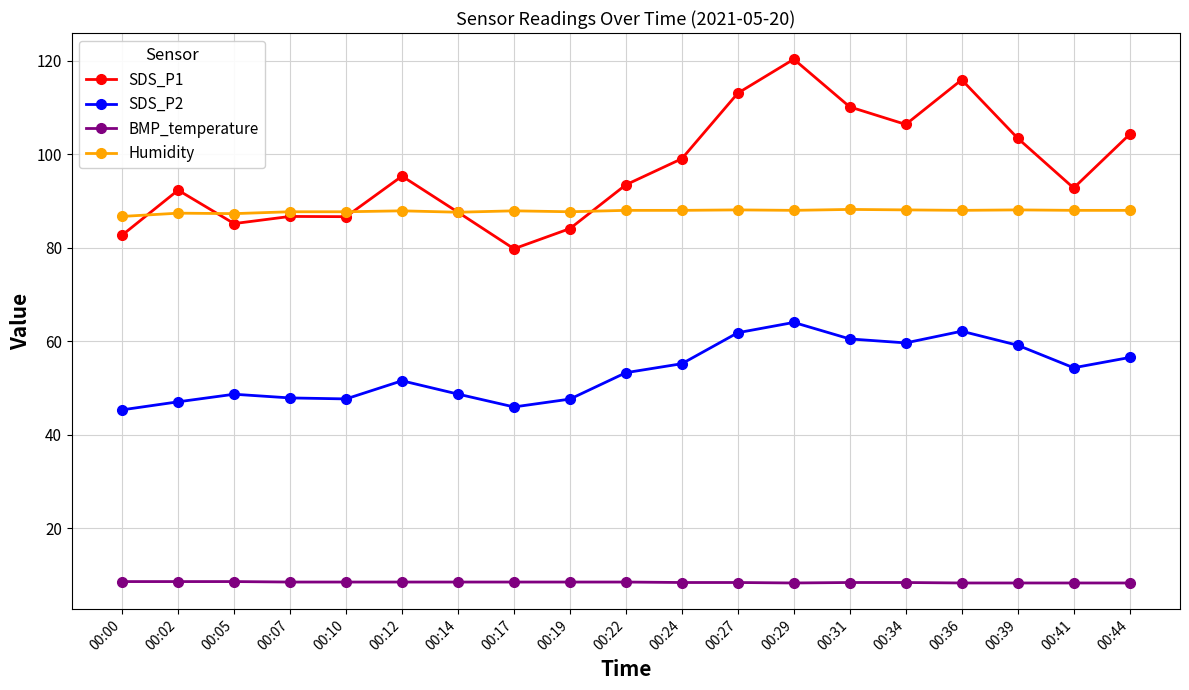

What is the difference between the maximum and minimum values in the Humidity series?

1.5